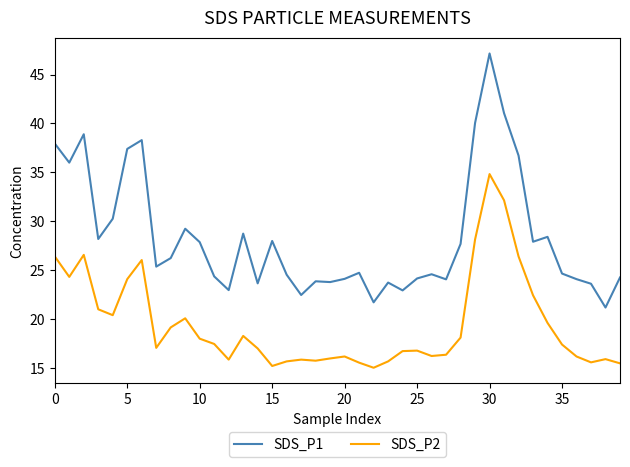

What is the average value of the SDS_P1 series?

28.4